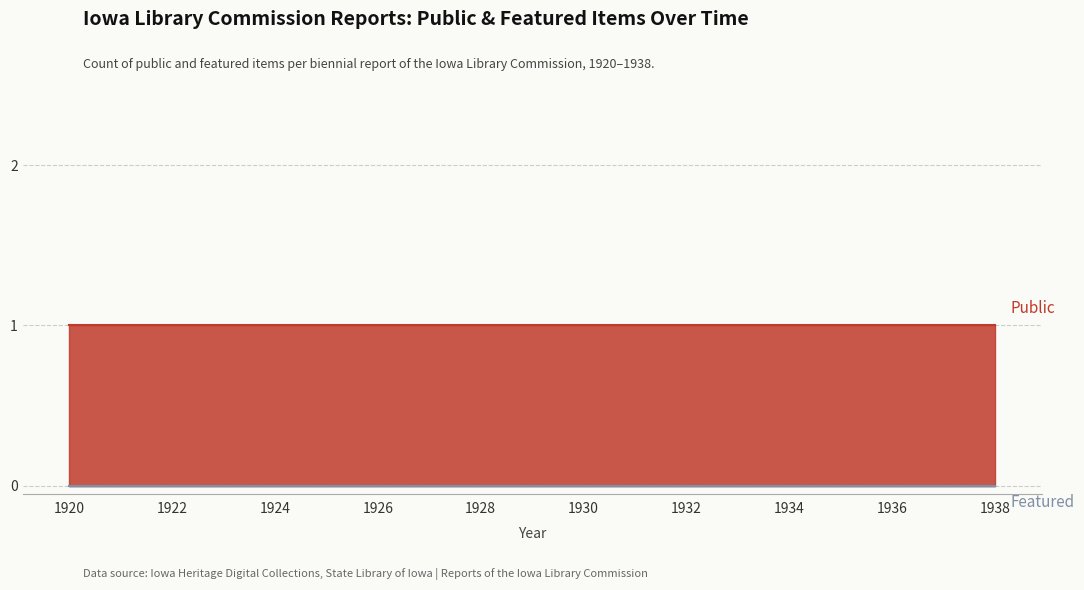

Where is Featured nearest to the value 0?

1920